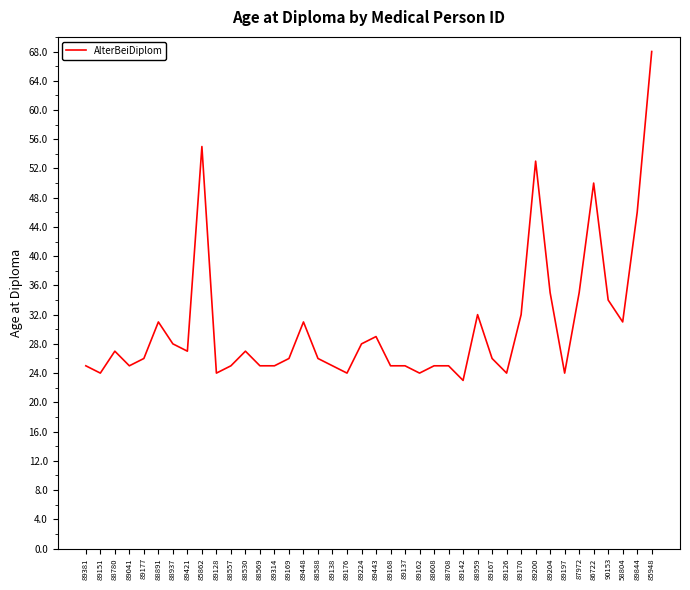

What is the sum of all values?

1220